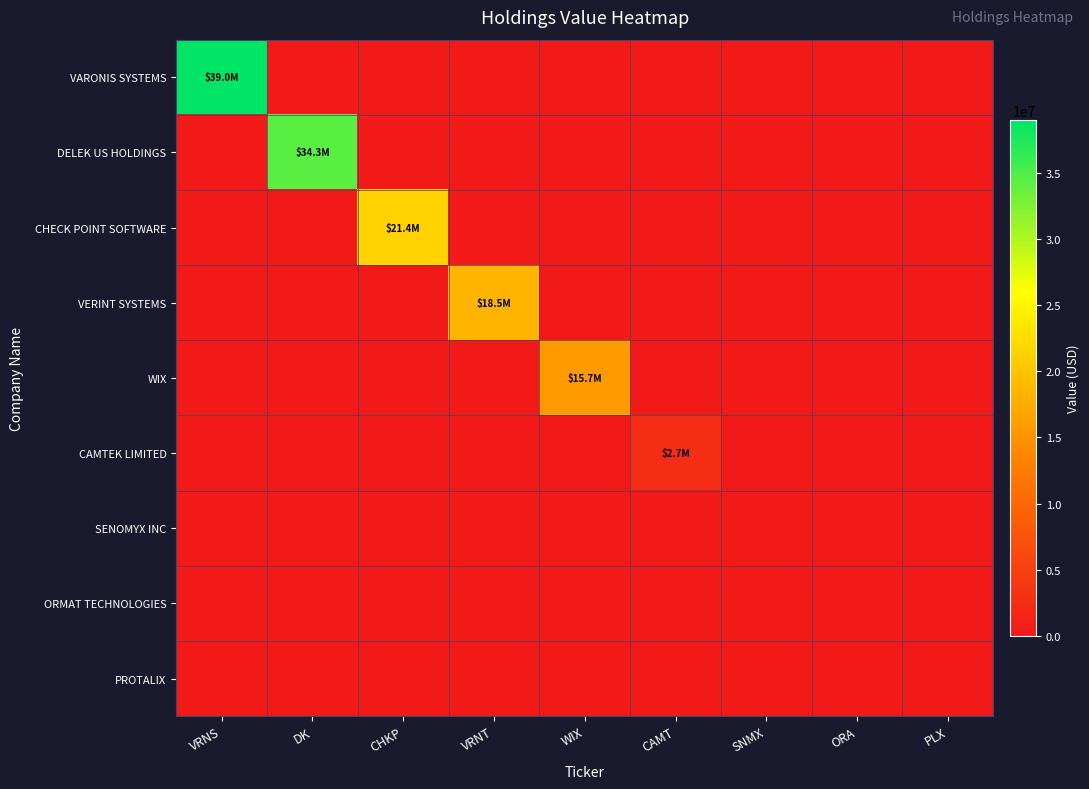

Reading left to right, what are all the values shown in this chart?

VARONIS SYSTEMS: VRNS=38985000	DK=0	CHKP=0	VRNT=0	WIX=0	CAMT=0	SNMX=0	ORA=0	PLX=0
DELEK US HOLDINGS: VRNS=0	DK=34272000	CHKP=0	VRNT=0	WIX=0	CAMT=0	SNMX=0	ORA=0	PLX=0
CHECK POINT SOFTWARE: VRNS=0	DK=0	CHKP=21359000	VRNT=0	WIX=0	CAMT=0	SNMX=0	ORA=0	PLX=0
VERINT SYSTEMS: VRNS=0	DK=0	CHKP=0	VRNT=18452000	WIX=0	CAMT=0	SNMX=0	ORA=0	PLX=0
WIX: VRNS=0	DK=0	CHKP=0	VRNT=0	WIX=15737000	CAMT=0	SNMX=0	ORA=0	PLX=0
CAMTEK LIMITED: VRNS=0	DK=0	CHKP=0	VRNT=0	WIX=0	CAMT=2672000	SNMX=0	ORA=0	PLX=0
SENOMYX INC: VRNS=0	DK=0	CHKP=0	VRNT=0	WIX=0	CAMT=0	SNMX=0	ORA=0	PLX=0
ORMAT TECHNOLOGIES: VRNS=0	DK=0	CHKP=0	VRNT=0	WIX=0	CAMT=0	SNMX=0	ORA=0	PLX=0
PROTALIX: VRNS=0	DK=0	CHKP=0	VRNT=0	WIX=0	CAMT=0	SNMX=0	ORA=0	PLX=0